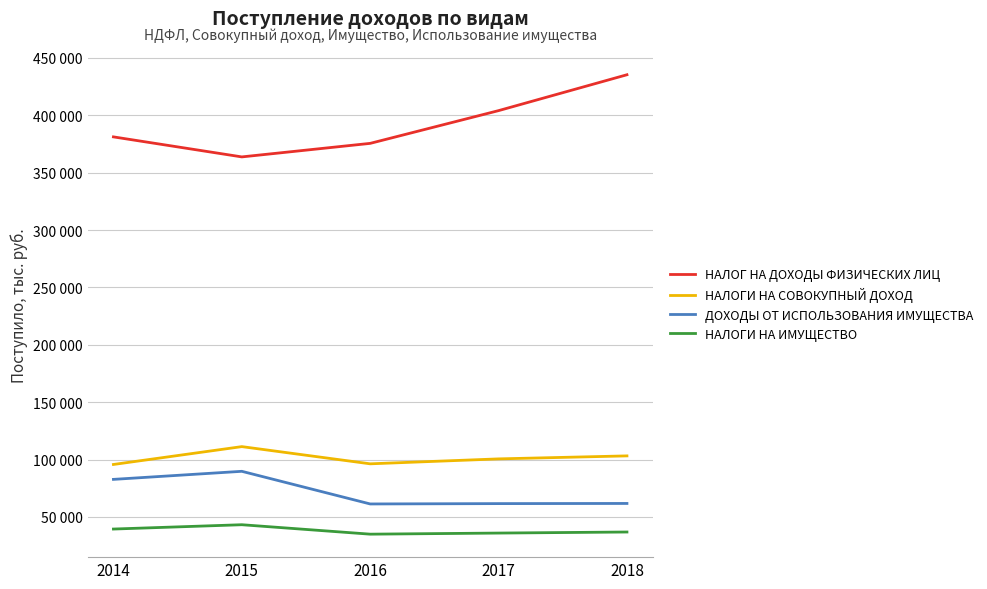

What are all the series names shown in the legend?

НАЛОГ НА ДОХОДЫ ФИЗИЧЕСКИХ ЛИЦ, НАЛОГИ НА СОВОКУПНЫЙ ДОХОД, ДОХОДЫ ОТ ИСПОЛЬЗОВАНИЯ ИМУЩЕСТВА, НАЛОГИ НА ИМУЩЕСТВО